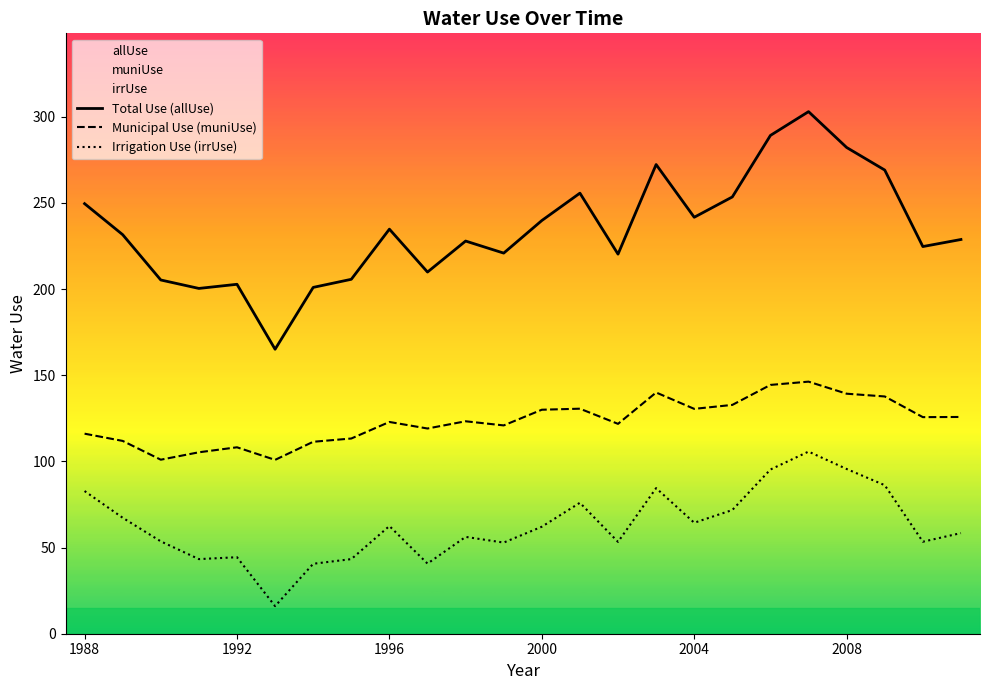

What are all the series names shown in the legend?

allUse, muniUse, irrUse